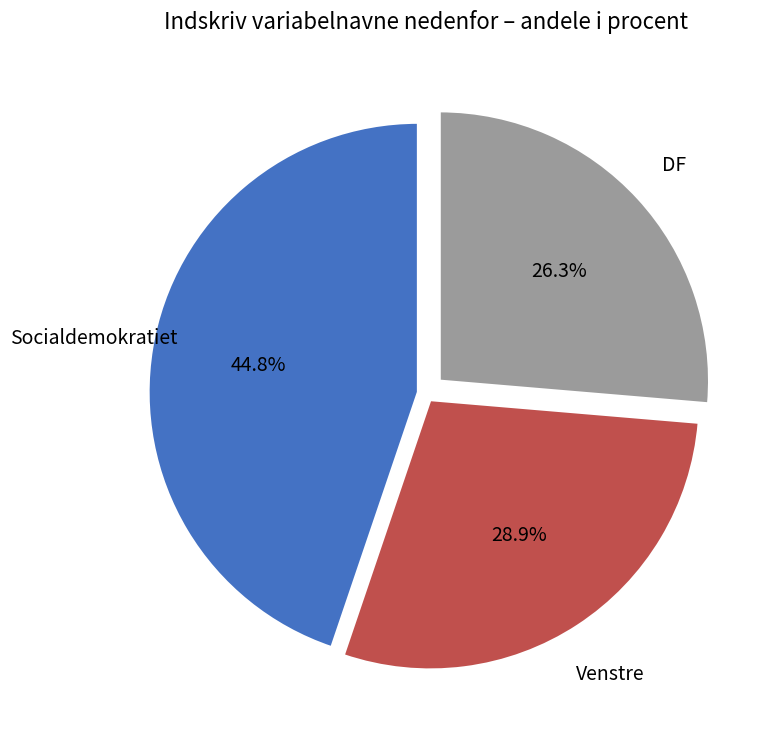

Does any single category account for the majority?

No